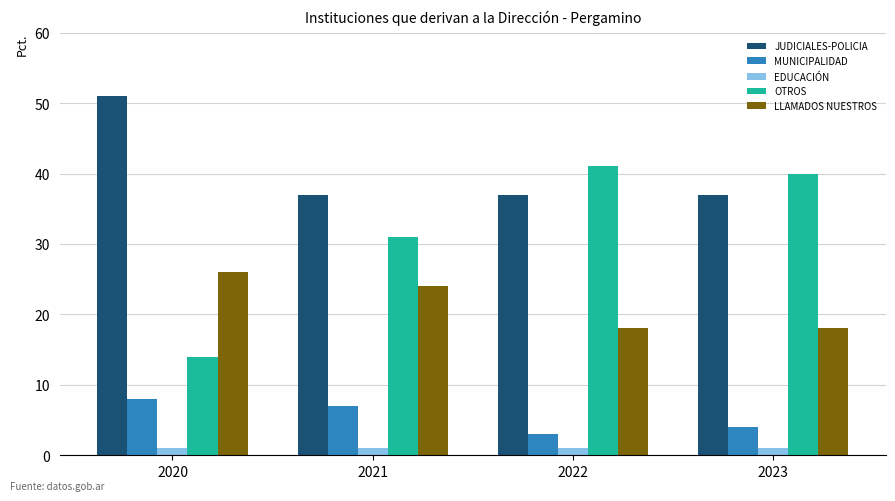

How many bars are there in total?

20